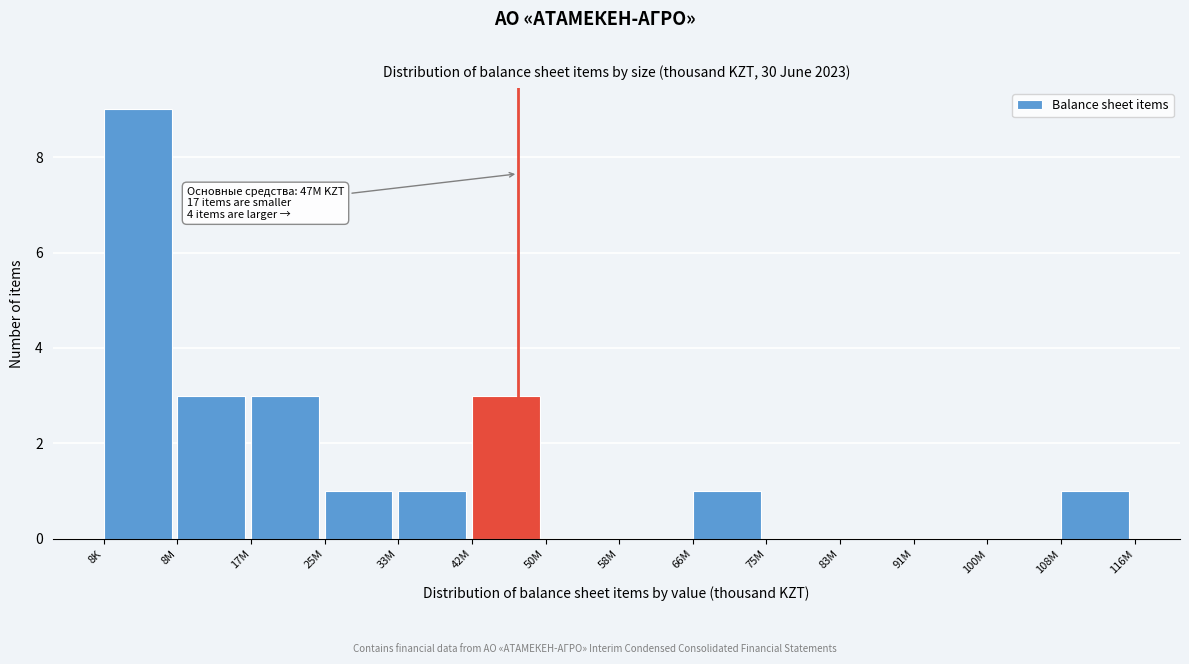

Reading left to right, extract all data points from this chart.

8K=9	8M=3	17M=3	25M=1	33M=1	42M=3	50M=0	58M=0	66M=1	75M=0	83M=0	91M=0	100M=0	108M=1